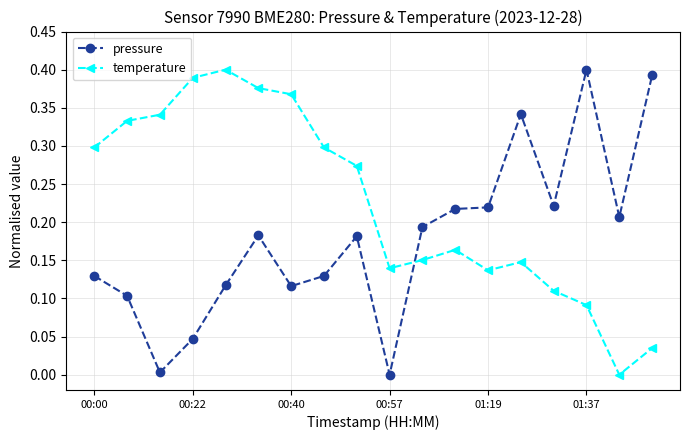

True or false: pressure and temperature cross at least once.

True